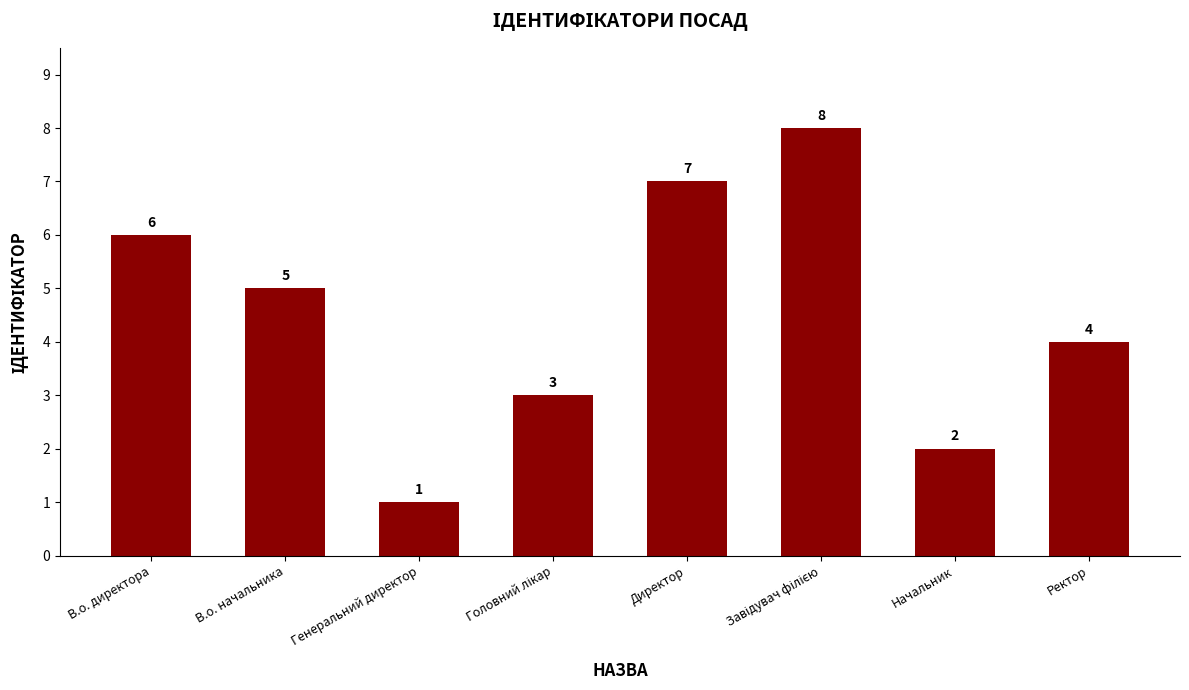

What is the ratio of the value at Директор to the value at В.о. начальника?

1.4